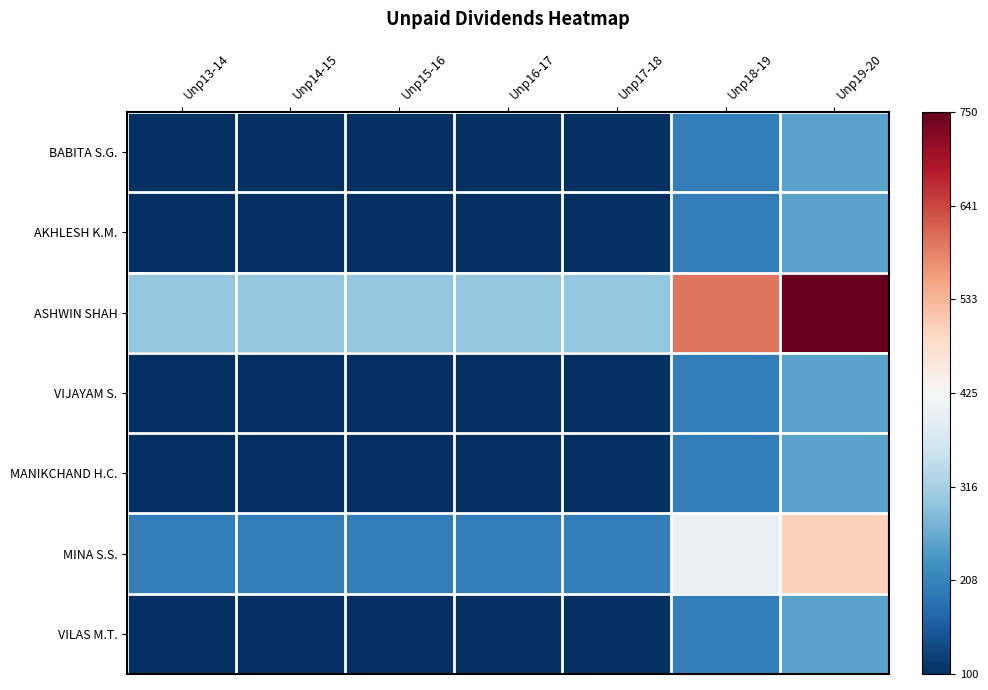

What is the smallest value displayed?

100